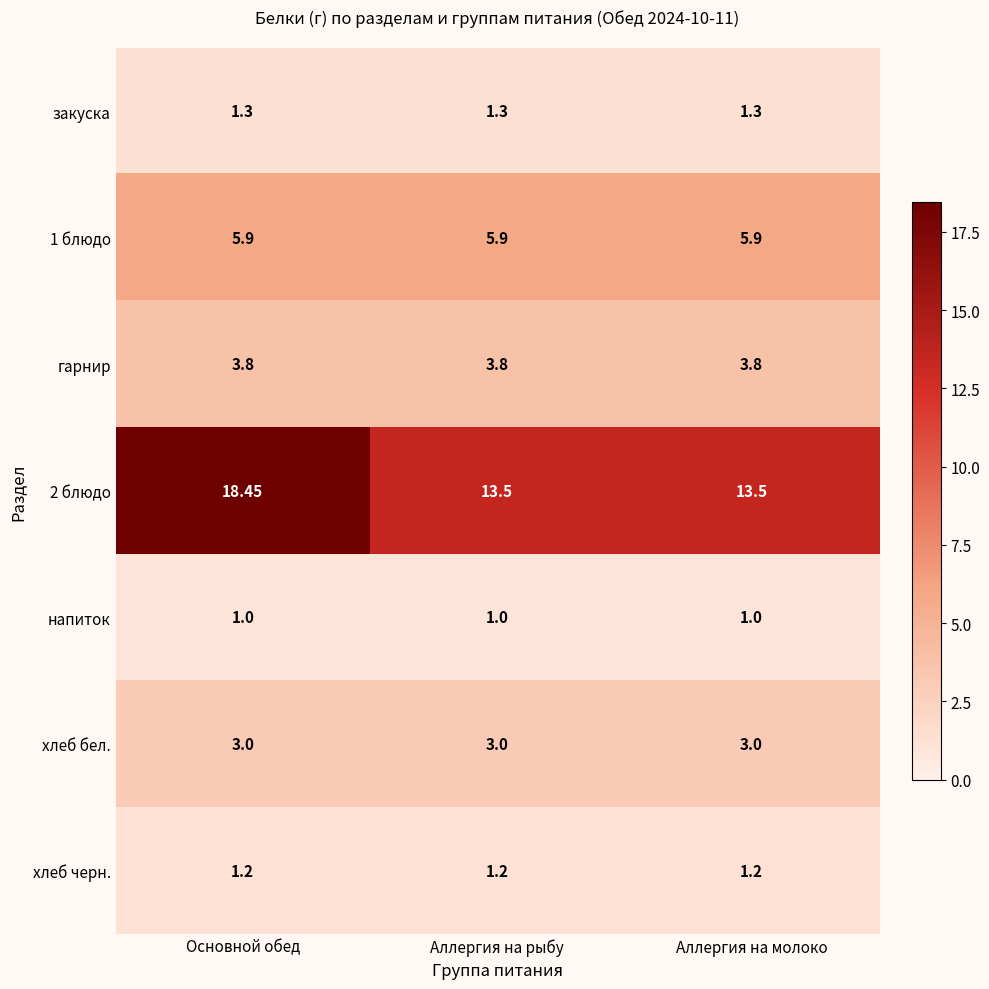

Which label corresponds to the largest value in the chart?

Основной обед